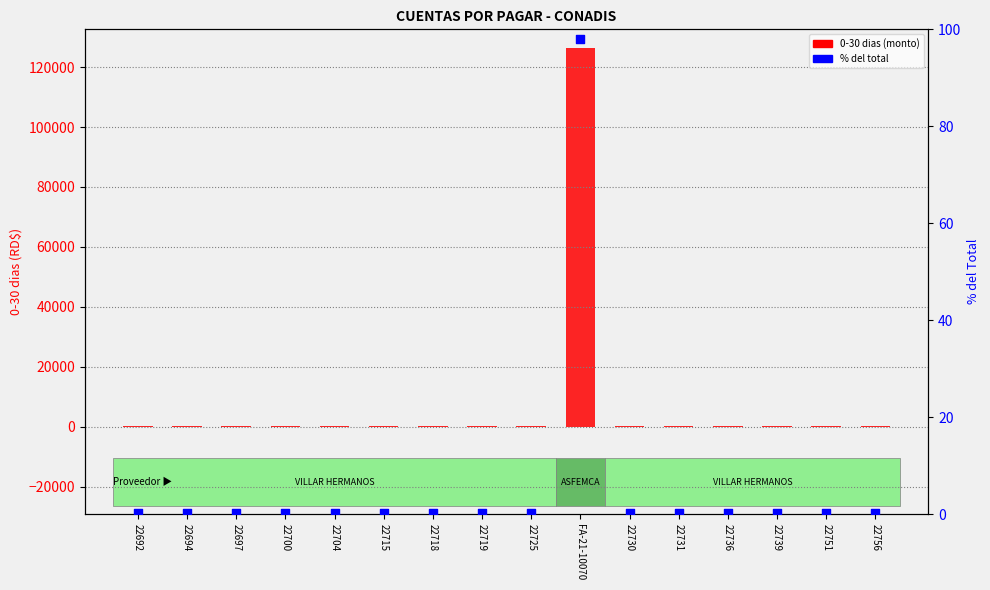

Which series reaches the minimum Y coordinate?

% del Total